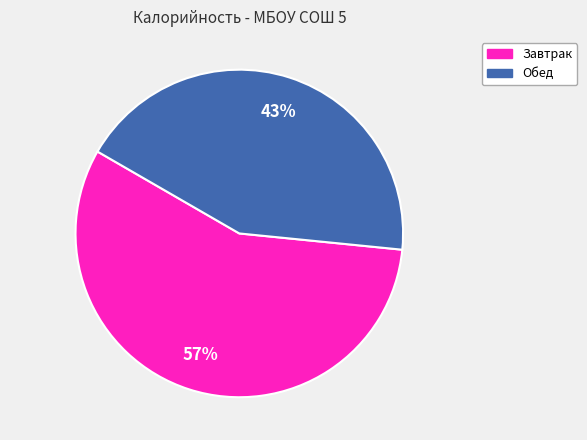

Rank the categories by value from highest to lowest.

Завтрак, Обед